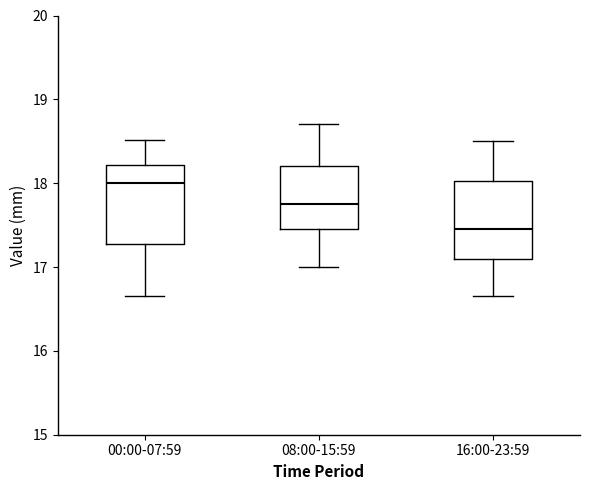

Reading left to right, transcribe this box plot: for each box, give where its median line is, the range the box spans, and where its two whiskers end, as read against the y-axis. The values are not printed on the chart, so give them approximately, as read against the axis.

00:00-07:59: median 18.0, box 17.3 to 18.2, whiskers 16.7 to 18.5
08:00-15:59: median 17.8, box 17.5 to 18.2, whiskers 17.0 to 18.7
16:00-23:59: median 17.5, box 17.1 to 18.0, whiskers 16.7 to 18.5